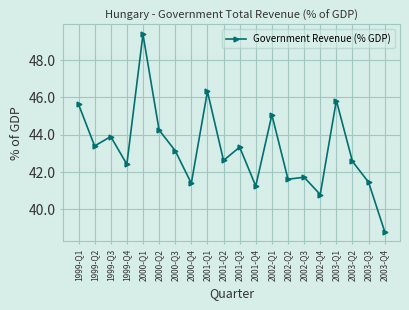

True or false: there are more than 2 points higher than both neighbors.

True